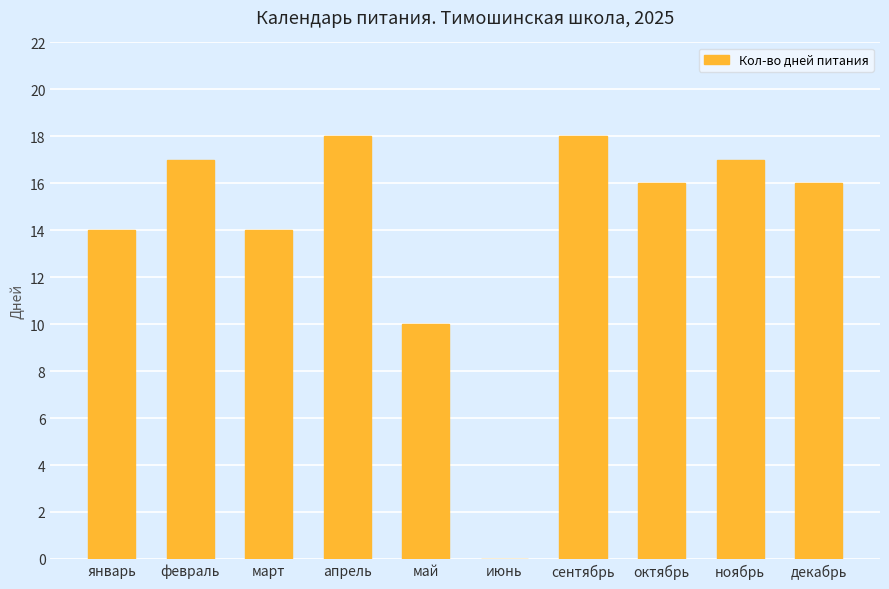

Reading left to right, list all the values displayed in this chart.

январь=14	февраль=17	март=14	апрель=18	май=10	июнь=0	сентябрь=18	октябрь=16	ноябрь=17	декабрь=16